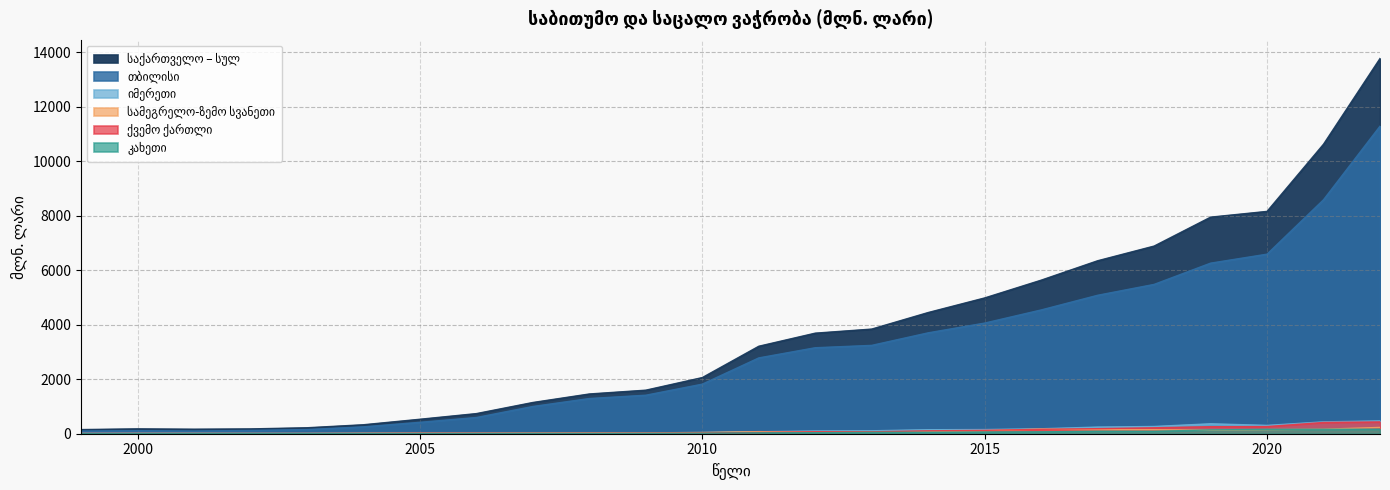

Reading left to right, list all the values displayed in this chart.

საქართველო – სულ: 1999=152.4	2000=178.7	2001=165.8	2002=176.9	2003=219.1	2004=329.4	2005=531.1	2006=738.7	2007=1146.4	2008=1458.4	2009=1598.0	2010=2060.1	2011=3209.1	2012=3689.4	2013=3839.1	2014=4446.4	2015=4981.5	2016=5633.2	2017=6345.4	2018=6884.0	2019=7945.3	2020=8156.5	2021=10621.8	2022=13765.5
თბილისი: 1999=97.9	2000=113.1	2001=98.8	2002=120.8	2003=153.0	2004=252.9	2005=418.3	2006=594.8	2007=999.7	2008=1291.0	2009=1412.7	2010=1818.8	2011=2781.1	2012=3154.5	2013=3241.3	2014=3701.3	2015=4059.3	2016=4540.5	2017=5078.9	2018=5477.9	2019=6257.5	2020=6587.2	2021=8584.1	2022=11282.6
იმერეთი: 1999=16.3	2000=16.6	2001=16.3	2002=12.4	2003=13.8	2004=14.7	2005=15.6	2006=21.1	2007=28.6	2008=34.2	2009=33.7	2010=42.9	2011=71.8	2012=100.9	2013=107.7	2014=146.5	2015=153.3	2016=182.0	2017=243.7	2018=265.4	2019=364.4	2020=305.6	2021=435.2	2022=471.1
სამეგრელო-ზემო სვანეთი: 1999=6.6	2000=10.4	2001=10.3	2002=10.1	2003=9.2	2004=16.8	2005=20.9	2006=21.7	2007=26.7	2008=34.1	2009=31.1	2010=44.1	2011=76.7	2012=60.7	2013=63.3	2014=81.0	2015=109.5	2016=171.9	2017=147.3	2018=147.0	2019=130.1	2020=150.9	2021=165.0	2022=231.0
ქვემო ქართლი: 1999=8.2	2000=7.3	2001=7.2	2002=4.5	2003=6.4	2004=7.2	2005=15.9	2006=18.1	2007=17.4	2008=19.4	2009=22.2	2010=25.6	2011=45.8	2012=73.6	2013=70.1	2014=106.3	2015=124.0	2016=161.4	2017=185.6	2018=218.5	2019=257.5	2020=262.8	2021=413.5	2022=433.0
კახეთი: 1999=2.2	2000=3.8	2001=5.6	2002=3.0	2003=3.8	2004=4.5	2005=7.3	2006=10.1	2007=13.3	2008=12.6	2009=14.7	2010=18.7	2011=32.1	2012=36.9	2013=52.4	2014=52.1	2015=62.3	2016=69.0	2017=91.0	2018=89.3	2019=139.5	2020=160.1	2021=162.1	2022=165.5